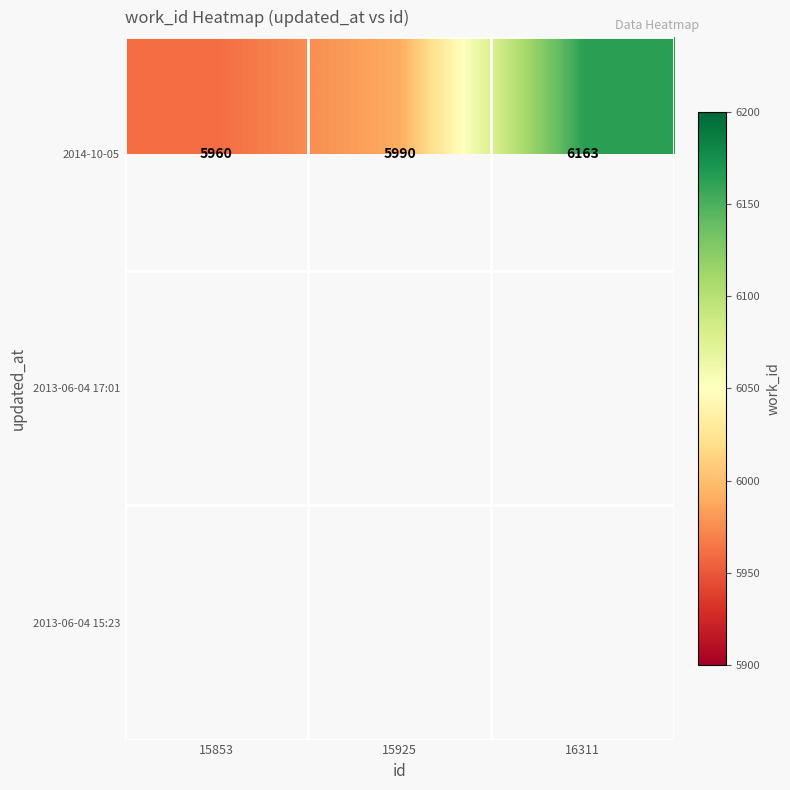

The value of 2014-10-05 at 15925 is 5990. True or false?

True